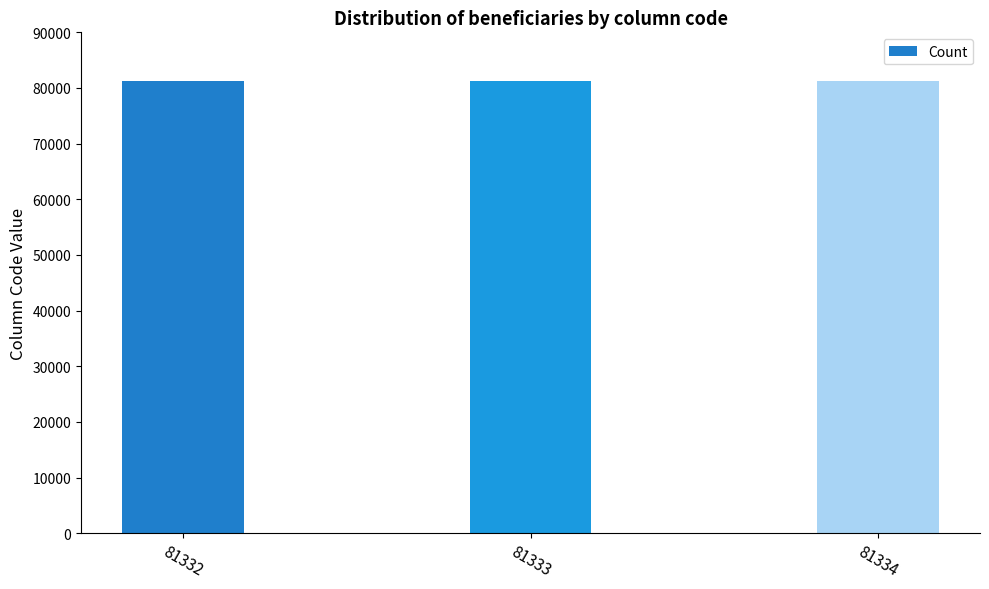

What is the sum of all values?

243999